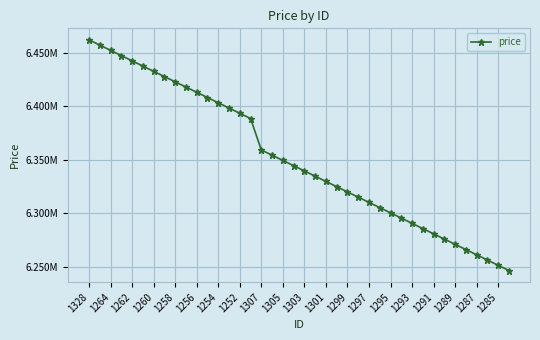

What is the difference between the second highest and minimum values?

210700.0